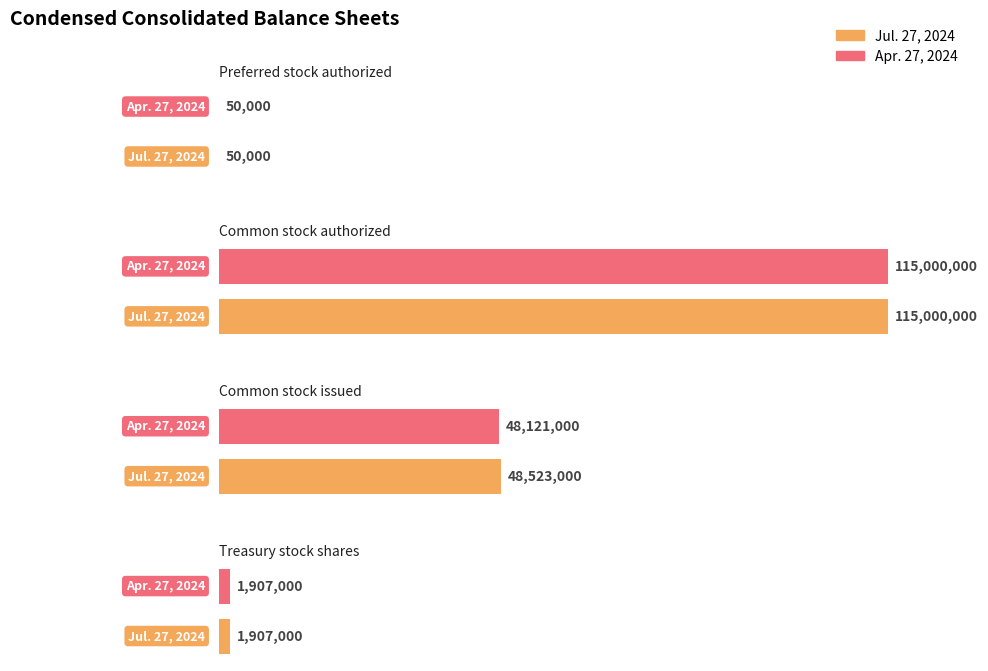

Is it true that Jul. 27, 2024 equals 950546 at Treasury stock
shares?

False